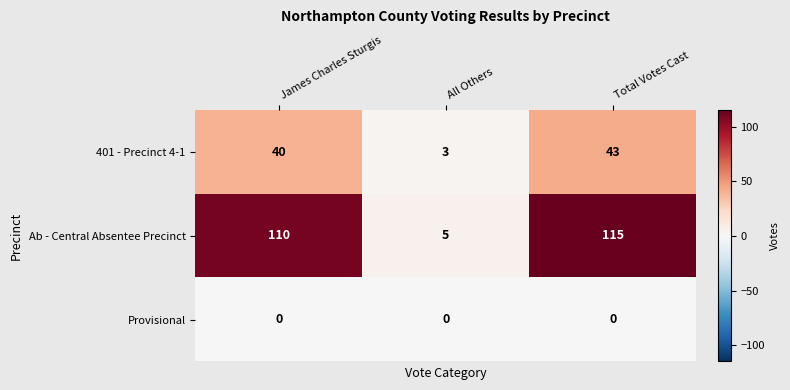

At how many categories does at least one series exceed 85?

2